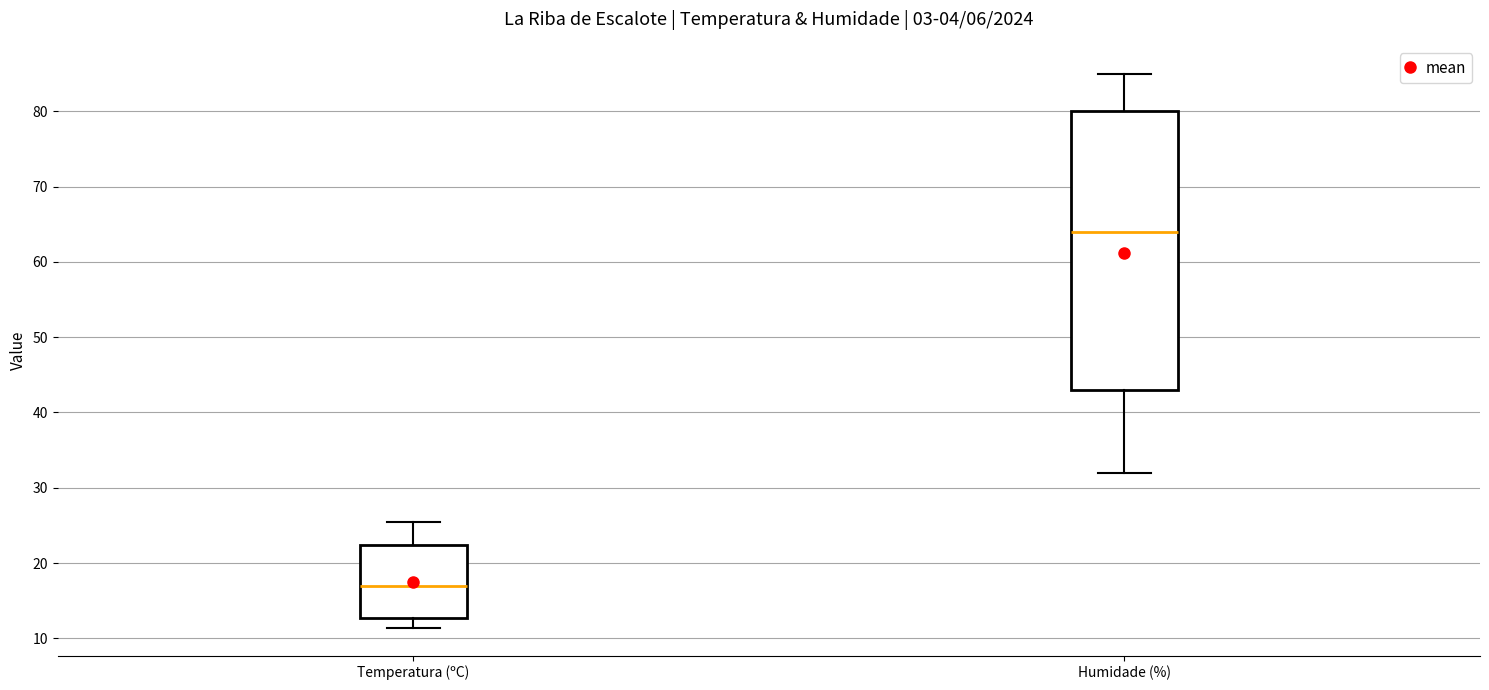

Where does the upper whisker of the box for Humidade (%) end on the y-axis? The values are not printed on the chart, so give them approximately, as read against the axis.

85